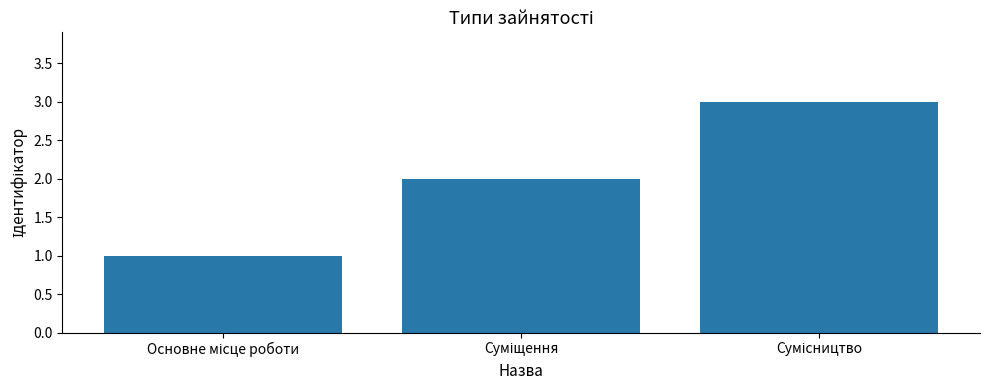

What is the maximum value shown in the chart?

3